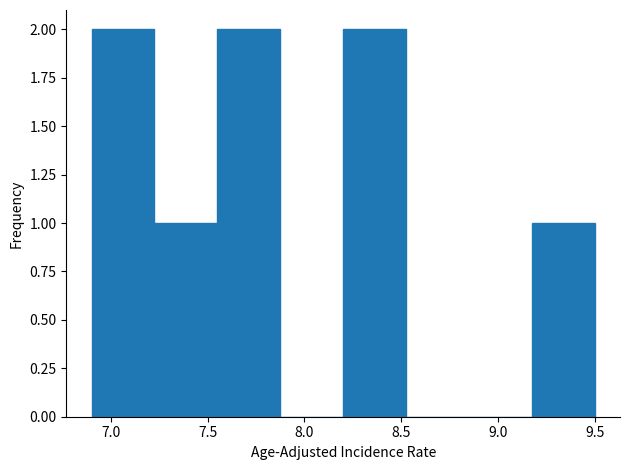

Reading left to right, transcribe this chart: for each bar, give the range it covers on the x-axis and its height. Neither the bar edges nor the heights are printed on the chart, so give them approximately, as read against the axes.

6.900 to 7.225: 2
7.225 to 7.550: 1
7.550 to 7.875: 2
7.875 to 8.200: 0
8.200 to 8.525: 2
8.525 to 8.850: 0
8.850 to 9.175: 0
9.175 to 9.500: 1